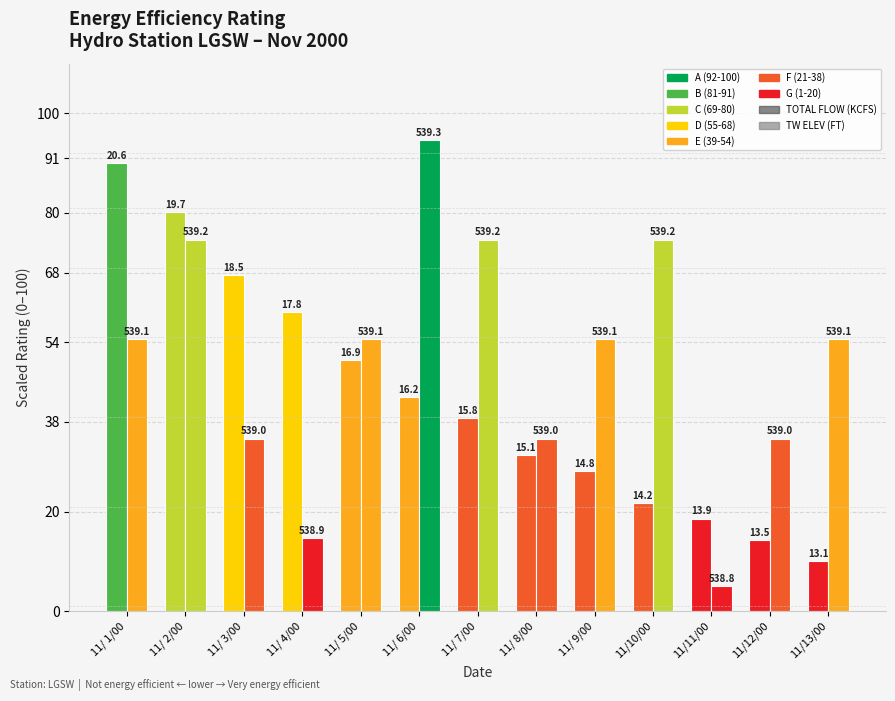

Is it true that TW ELEV (scaled) equals 12.6 at 11/13/00?

False